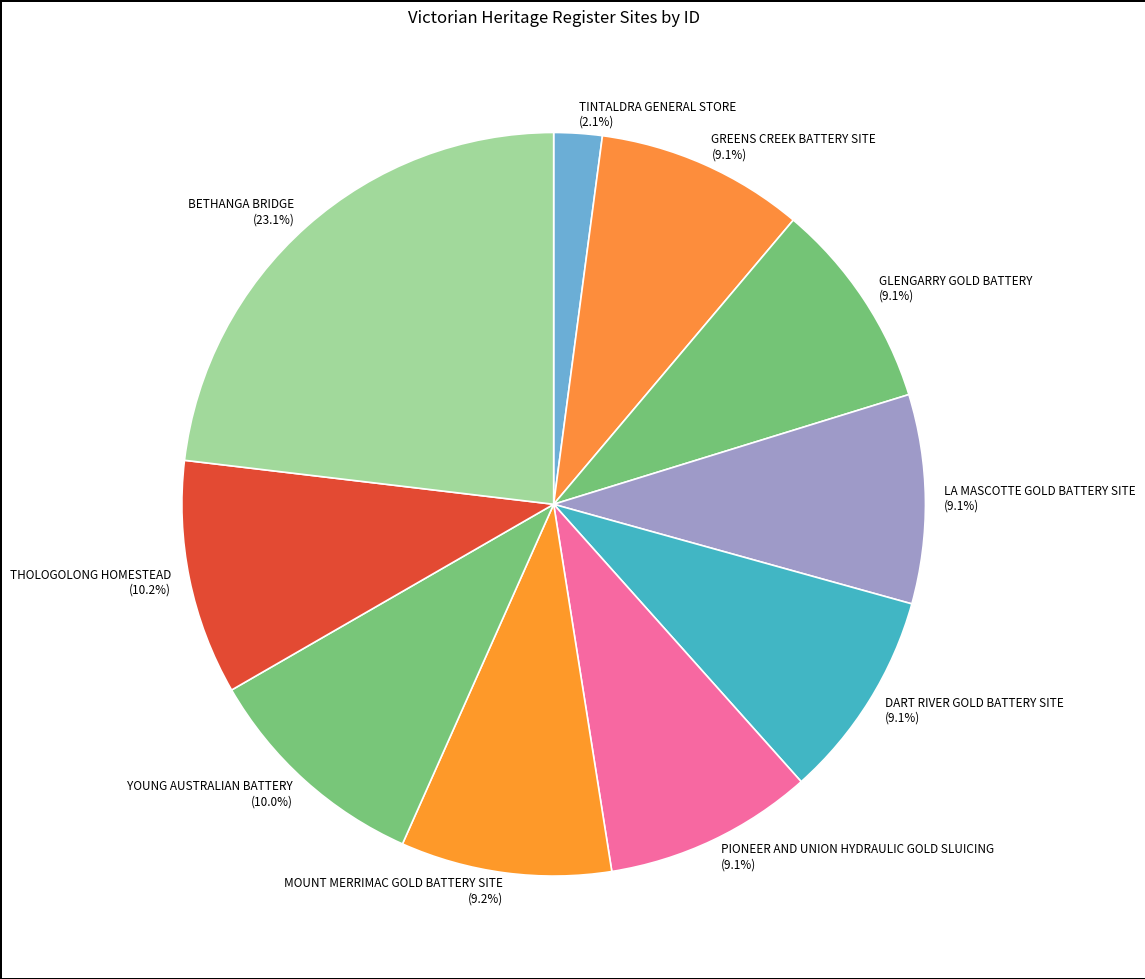

How much of the chart is everything except GLENGARRY GOLD BATTERY?

90.9%